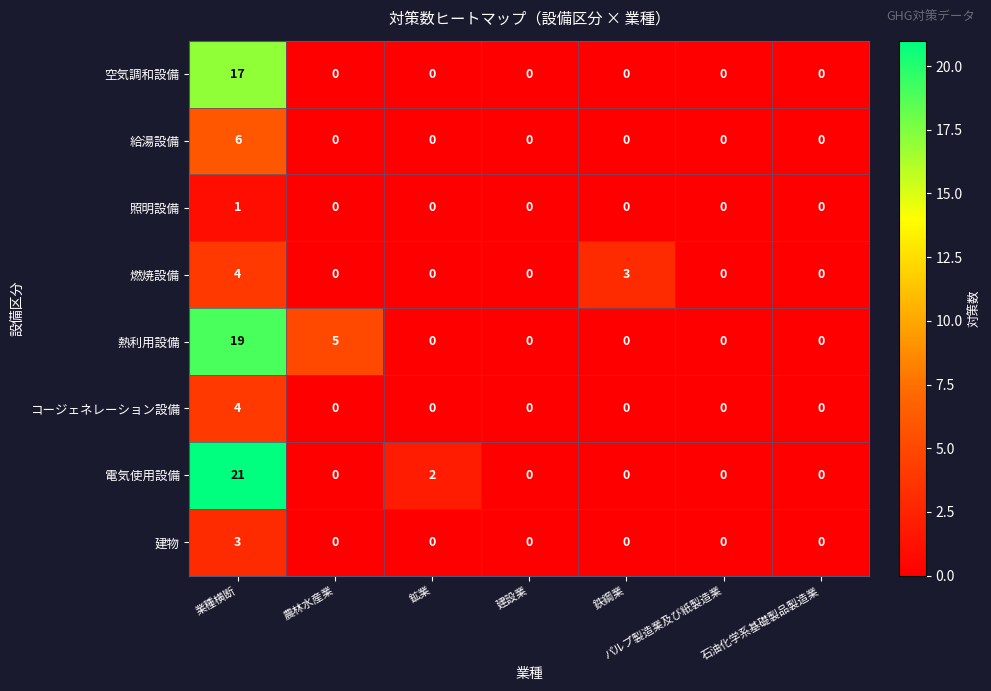

Which series has the largest total across all categories?

熱利用設備